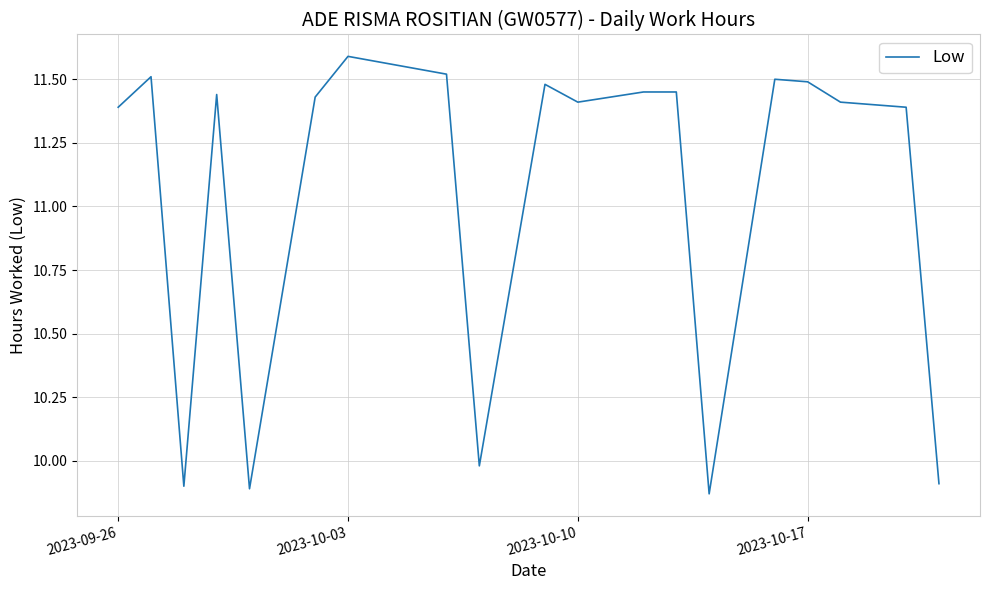

What is the average value?

11.1